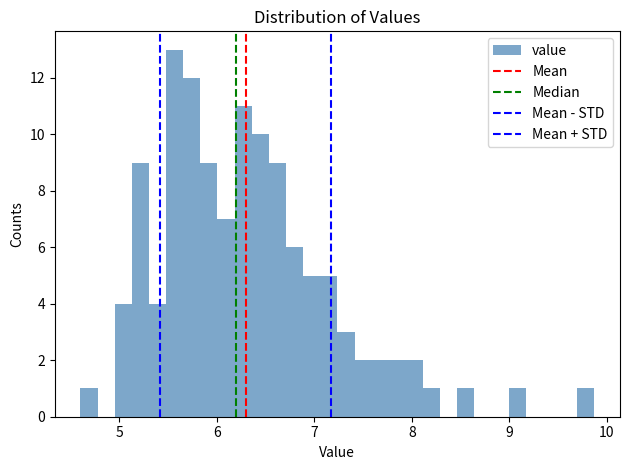

Read against the x-axis, roughly where is the centre of the tallest bar?

5.6